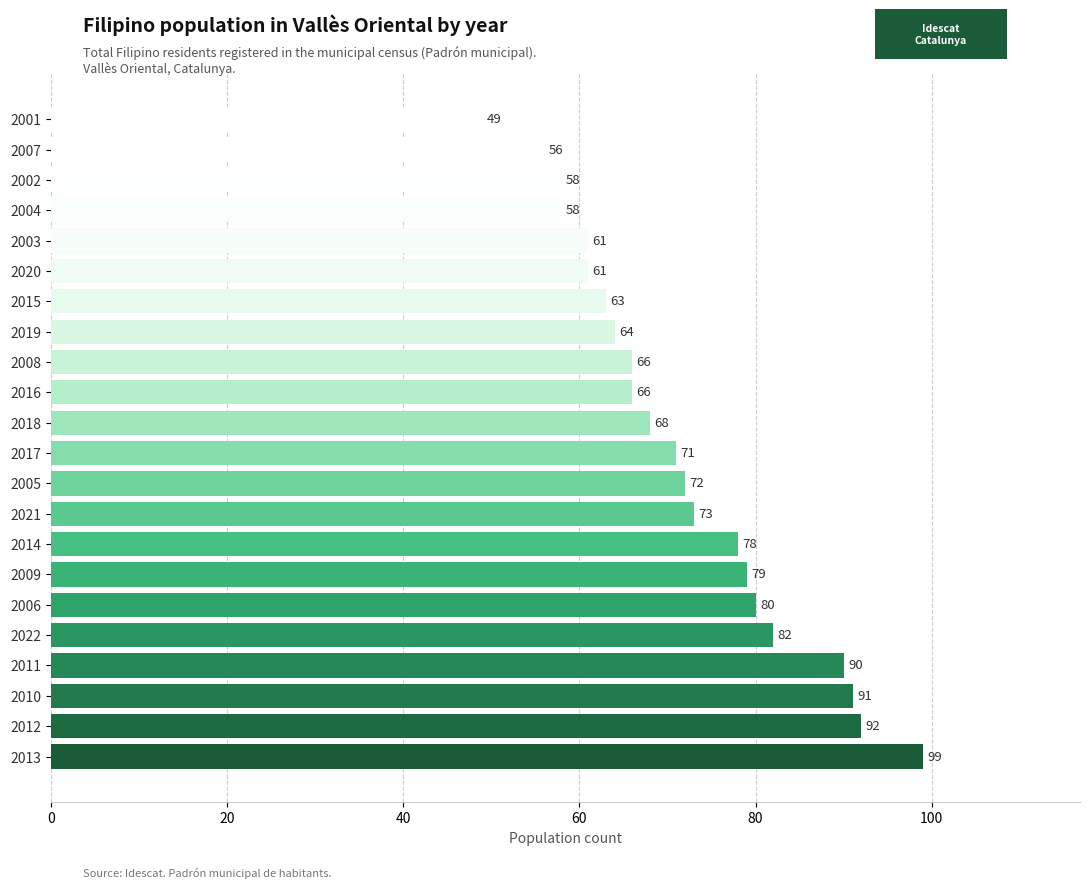

What is the smallest value displayed?

49